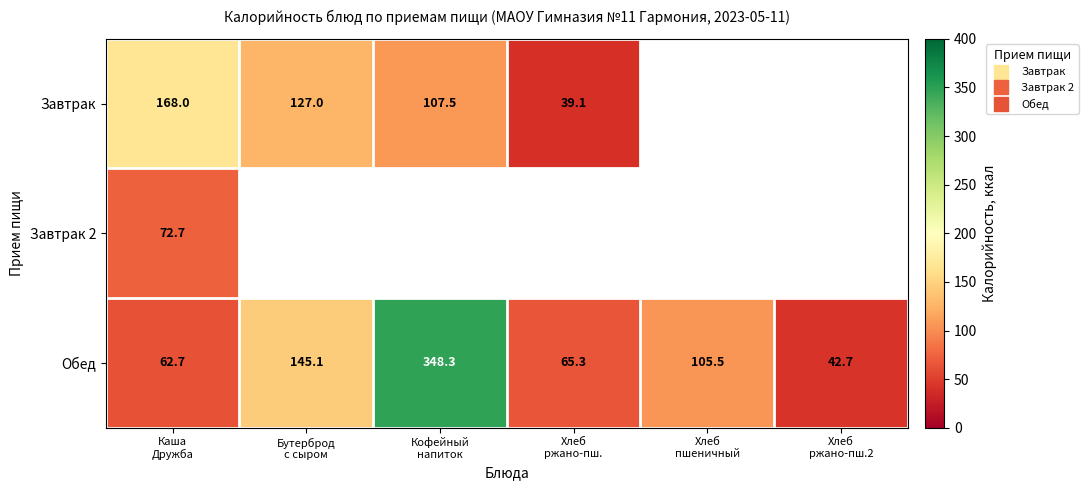

True or false: Обед has a value of 105.5 at Хлеб пшеничный.

True